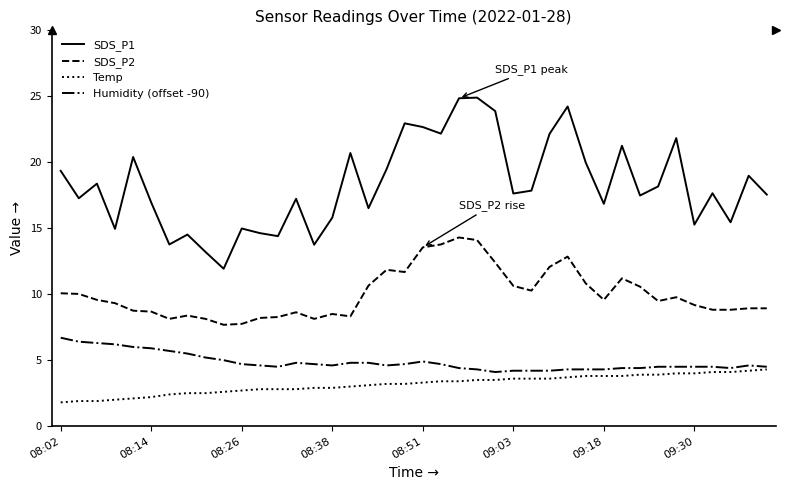

Which series has the widest spread of values?

SDS_P1